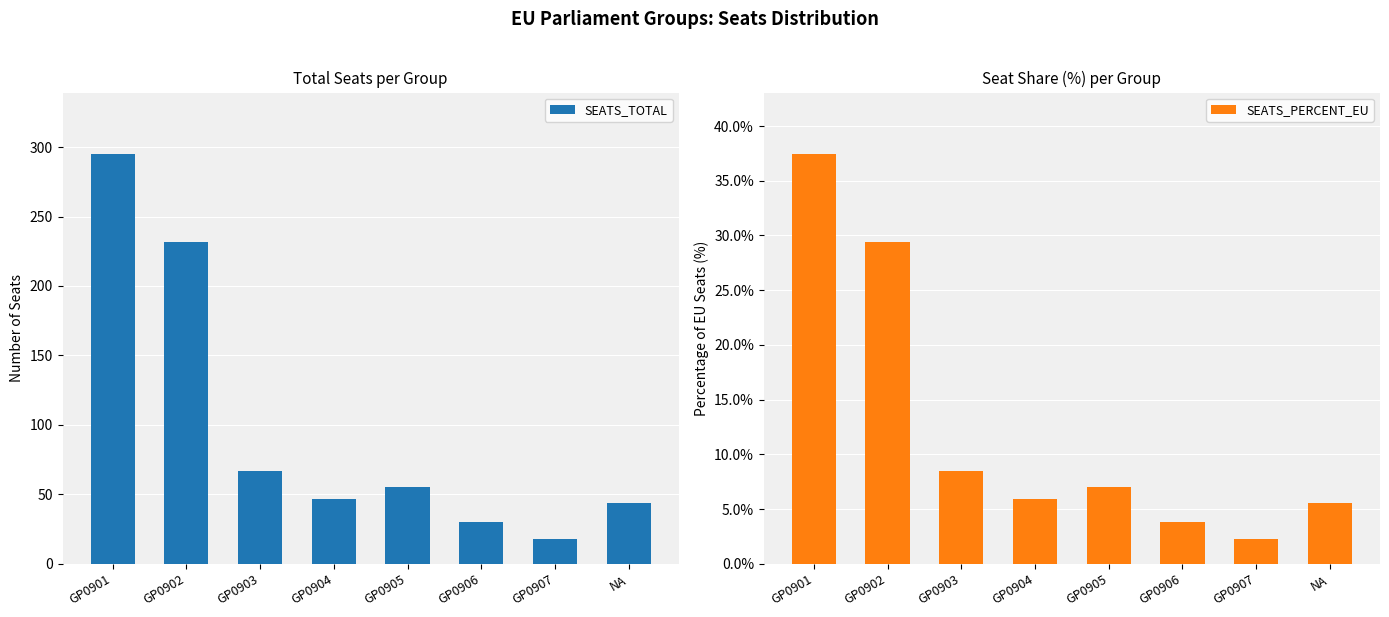

At how many categories does at least one series exceed 284?

1